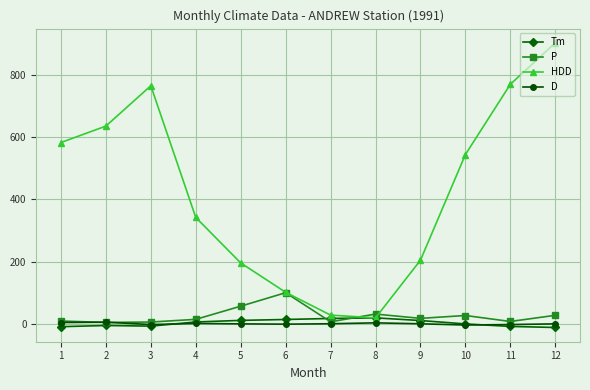

Which series changed the most between 2 and 7?

HDD